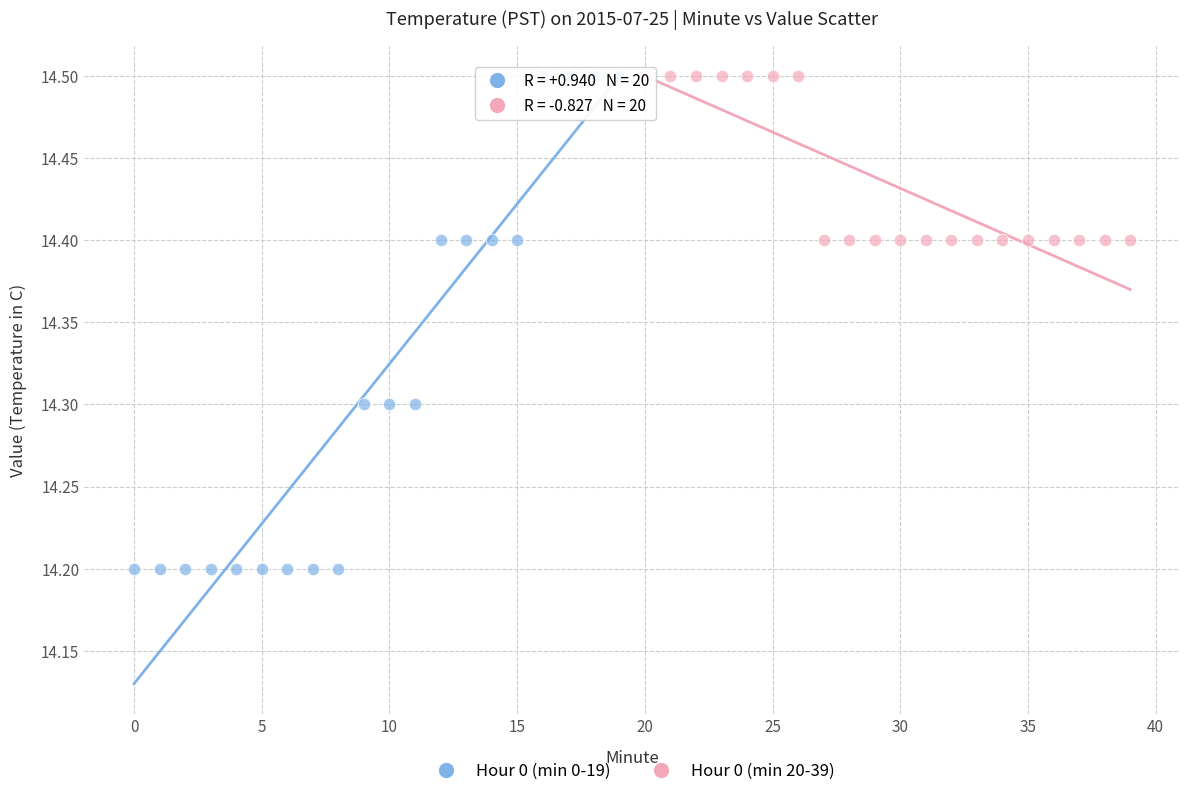

Which series reaches the minimum Y coordinate?

Hour 0 (min 0-19)